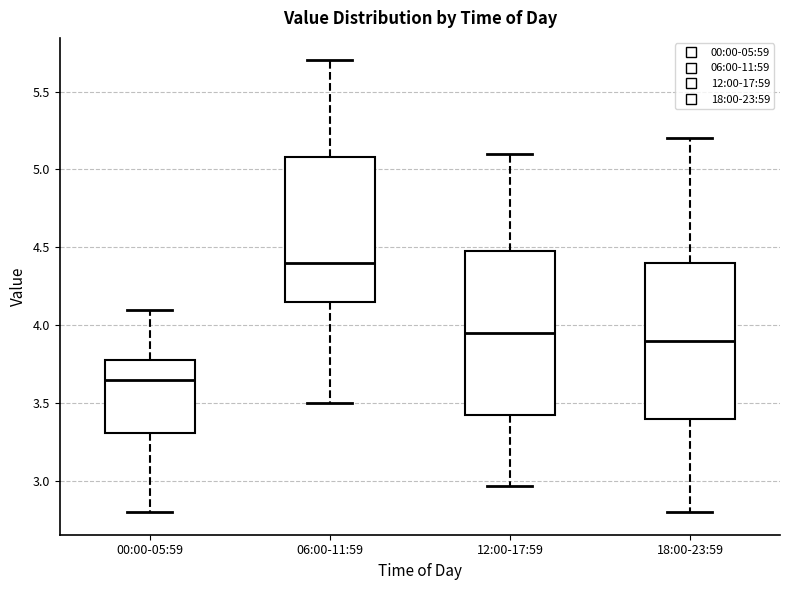

Reading left to right, read every box against the y-axis: the position of its median line, the range the box covers, and the ends of its whiskers. The values are not printed on the chart, so give them approximately, as read against the axis.

00:00-05:59: median 3.65, box 3.30 to 3.80, whiskers 2.80 to 4.10
06:00-11:59: median 4.40, box 4.15 to 5.10, whiskers 3.50 to 5.70
12:00-17:59: median 3.95, box 3.45 to 4.50, whiskers 2.95 to 5.10
18:00-23:59: median 3.90, box 3.40 to 4.40, whiskers 2.80 to 5.20